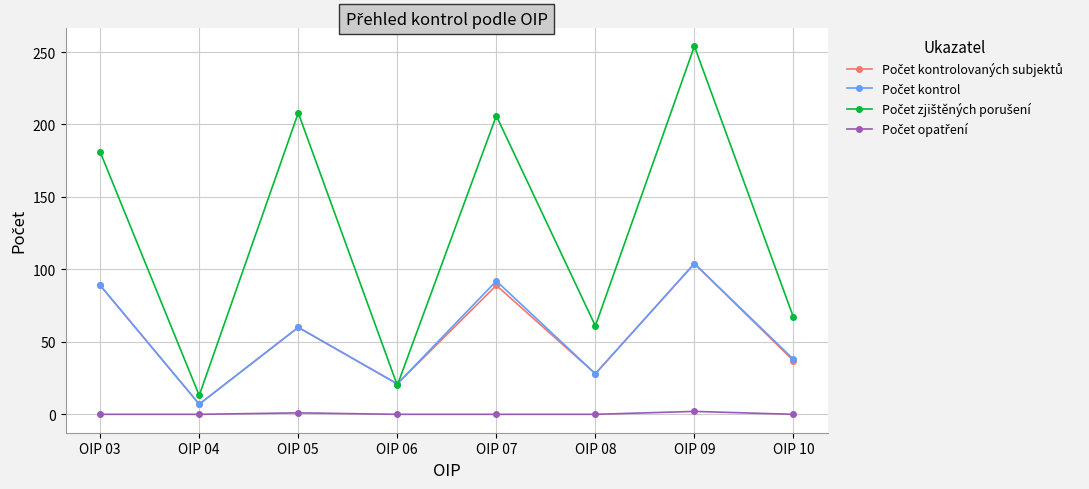

Does the chart display data point markers on the line(s)?

Yes